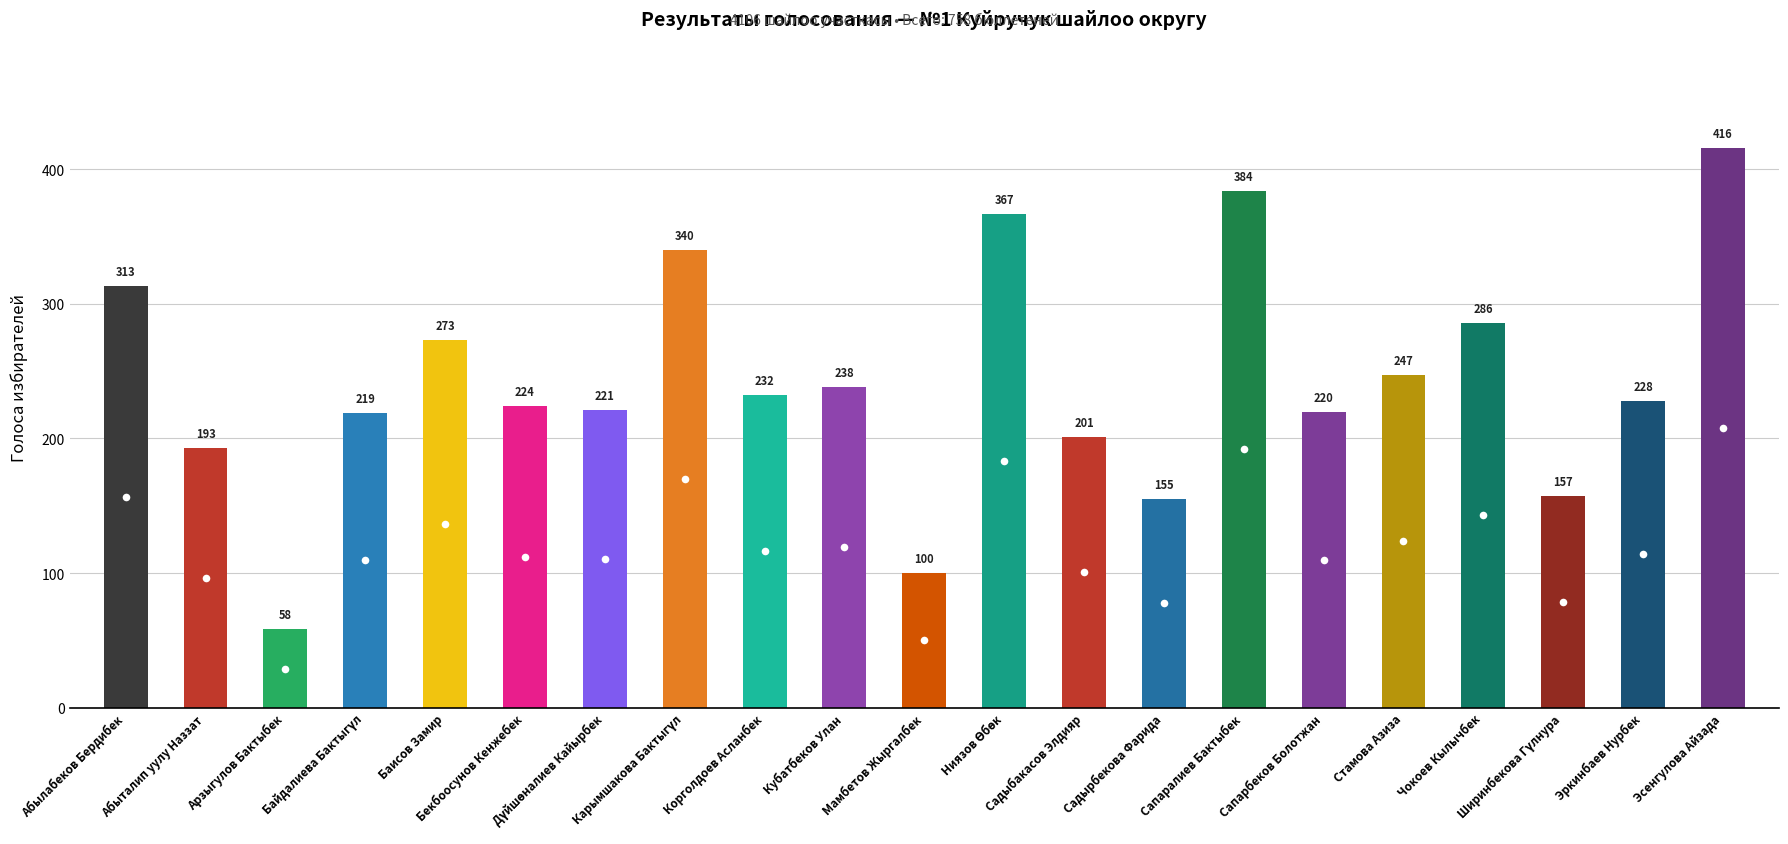

How many points are higher than both their immediate neighbors (excluding endpoints)?

6